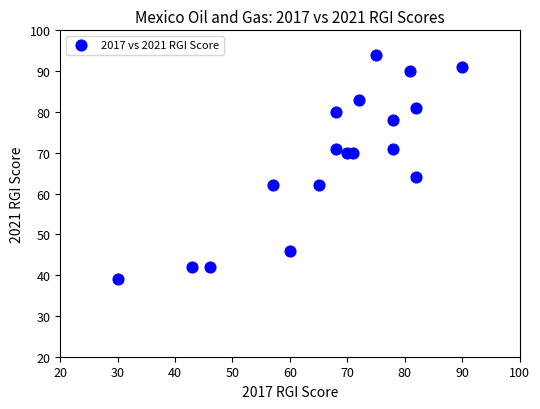

What Y value in the scatter plot is closest to 66?

64